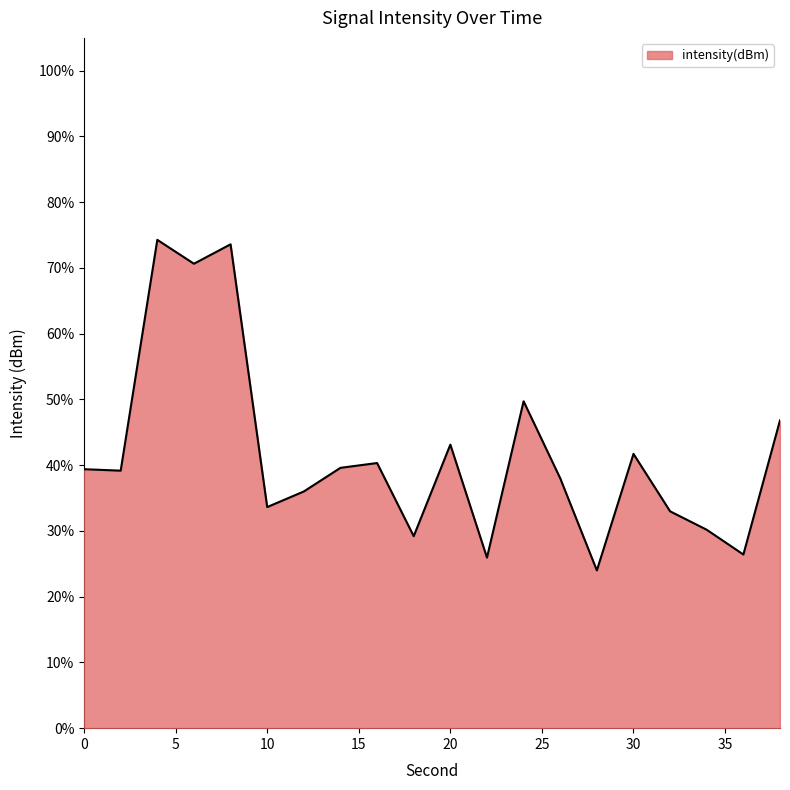

What is the difference between the maximum and minimum values?

50.3